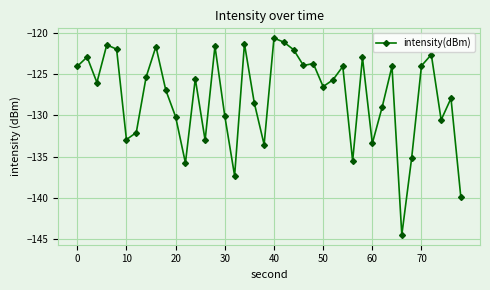

True or false: the data has more than 2 interior local peaks.

True